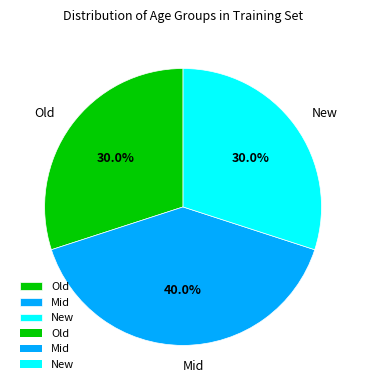

Do Old and New together represent more than half of the pie?

Yes